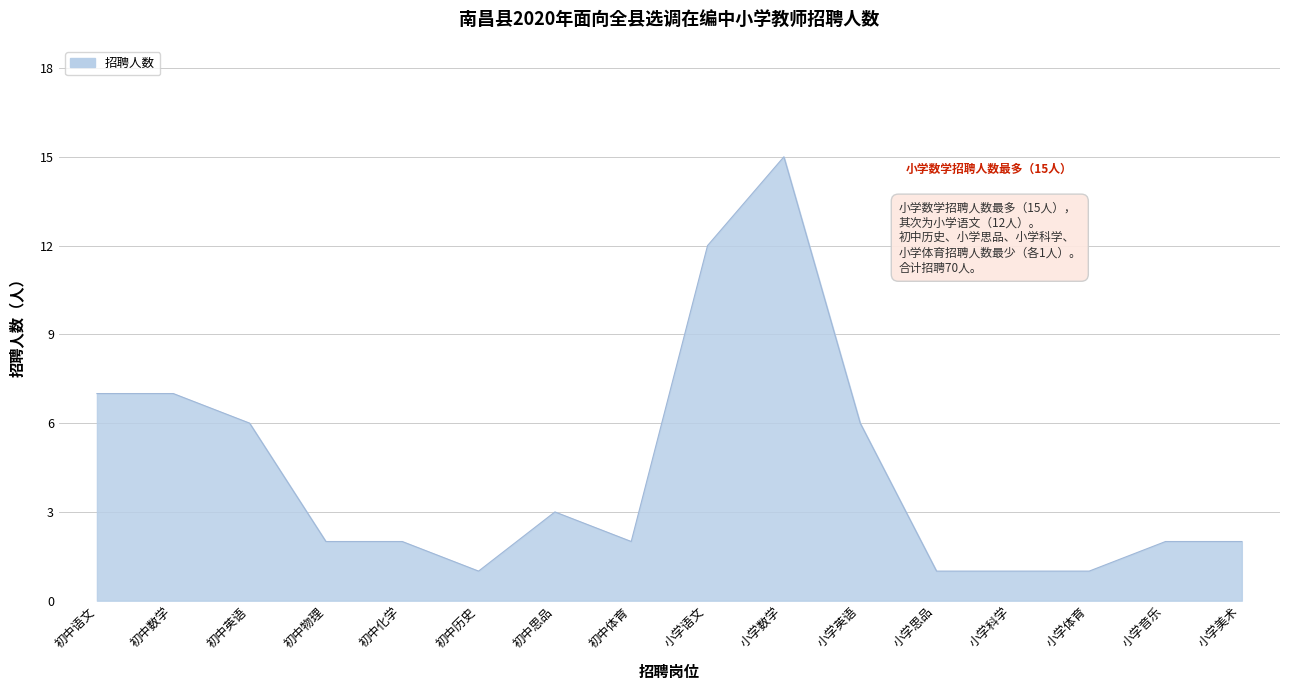

Reading left to right, list all the values displayed in this chart.

7	7	6	2	2	1	3	2	12	15	6	1	1	1	2	2